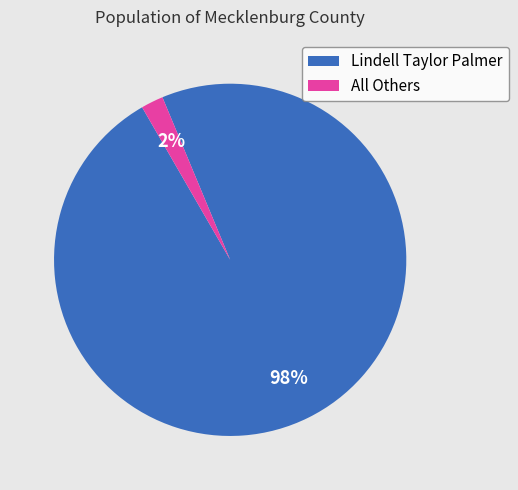

Do Lindell Taylor Palmer and All Others together represent more than half of the pie?

Yes